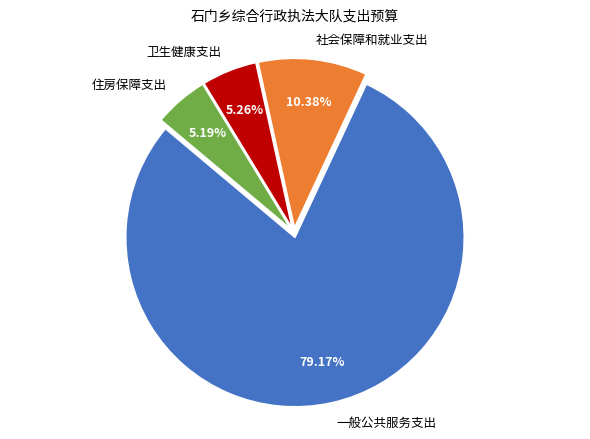

Which slice is the largest?

一般公共服务支出